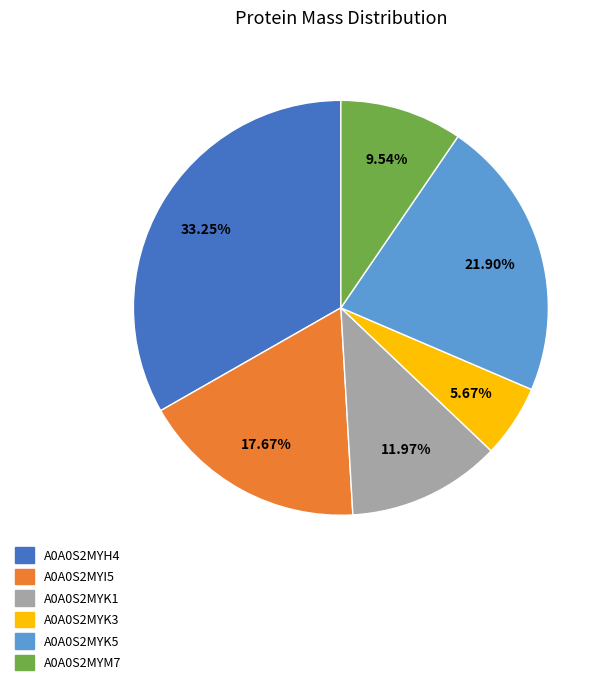

Is there any slice that represents more than half of the pie?

No